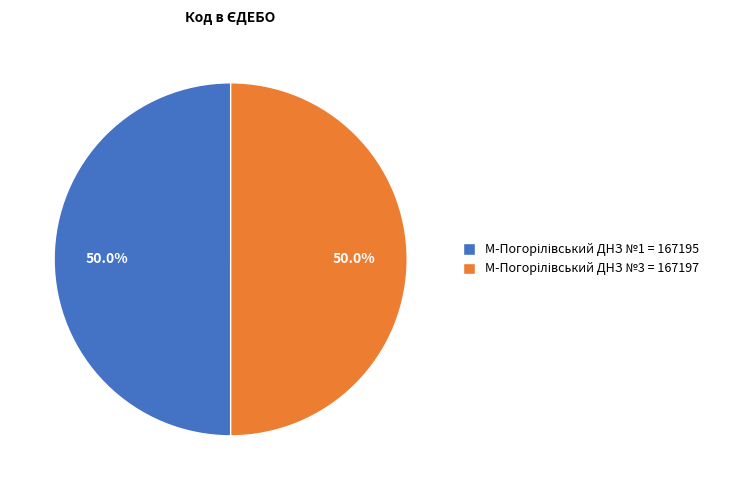

To the nearest percent, what is the combined percentage of М-Погорілівський ДНЗ №1 and М-Погорілівський ДНЗ №3?

100%